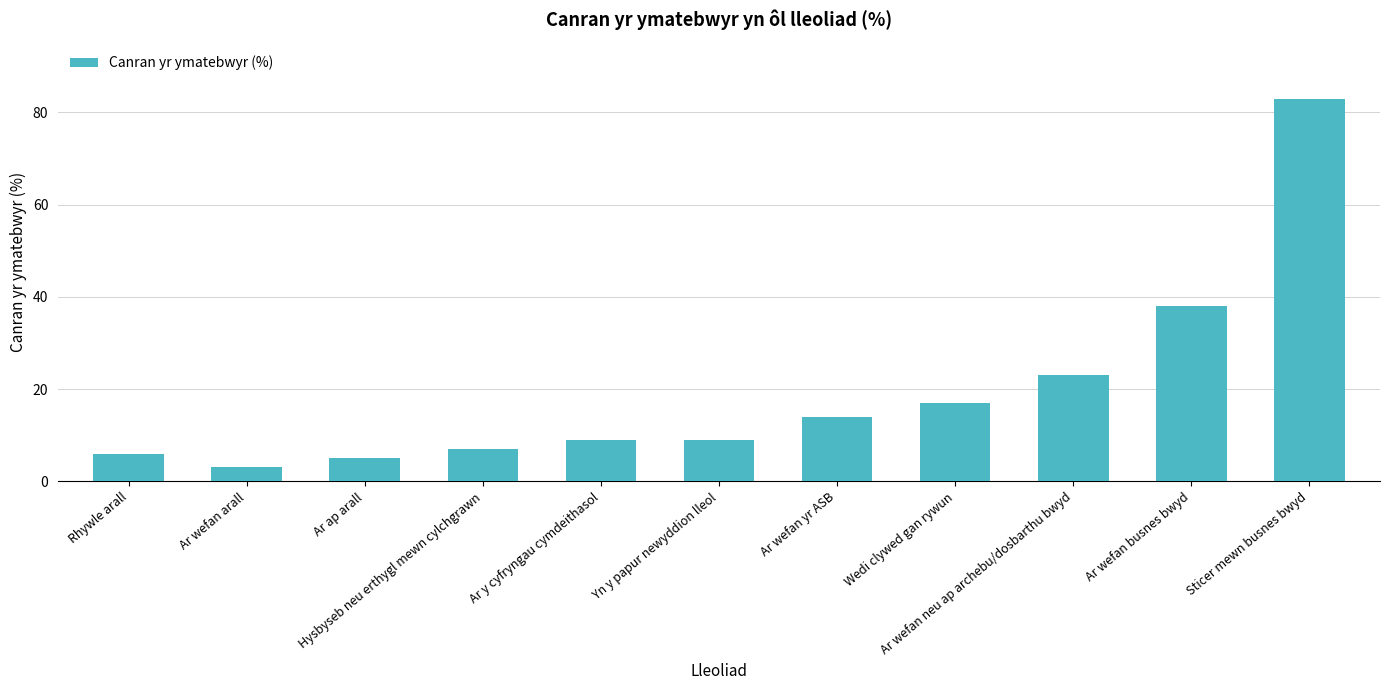

Reading right to left, list all the values displayed in this chart.

Sticer mewn busnes bwyd=83	Ar wefan busnes bwyd=38	Ar wefan neu ap archebu/dosbarthu bwyd=23	Wedi clywed gan rywun=17	Ar wefan yr ASB=14	Yn y papur newyddion lleol=9	Ar y cyfryngau cymdeithasol=9	Hysbyseb neu erthygl mewn cylchgrawn=7	Ar ap arall=5	Ar wefan arall=3	Rhywle arall=6